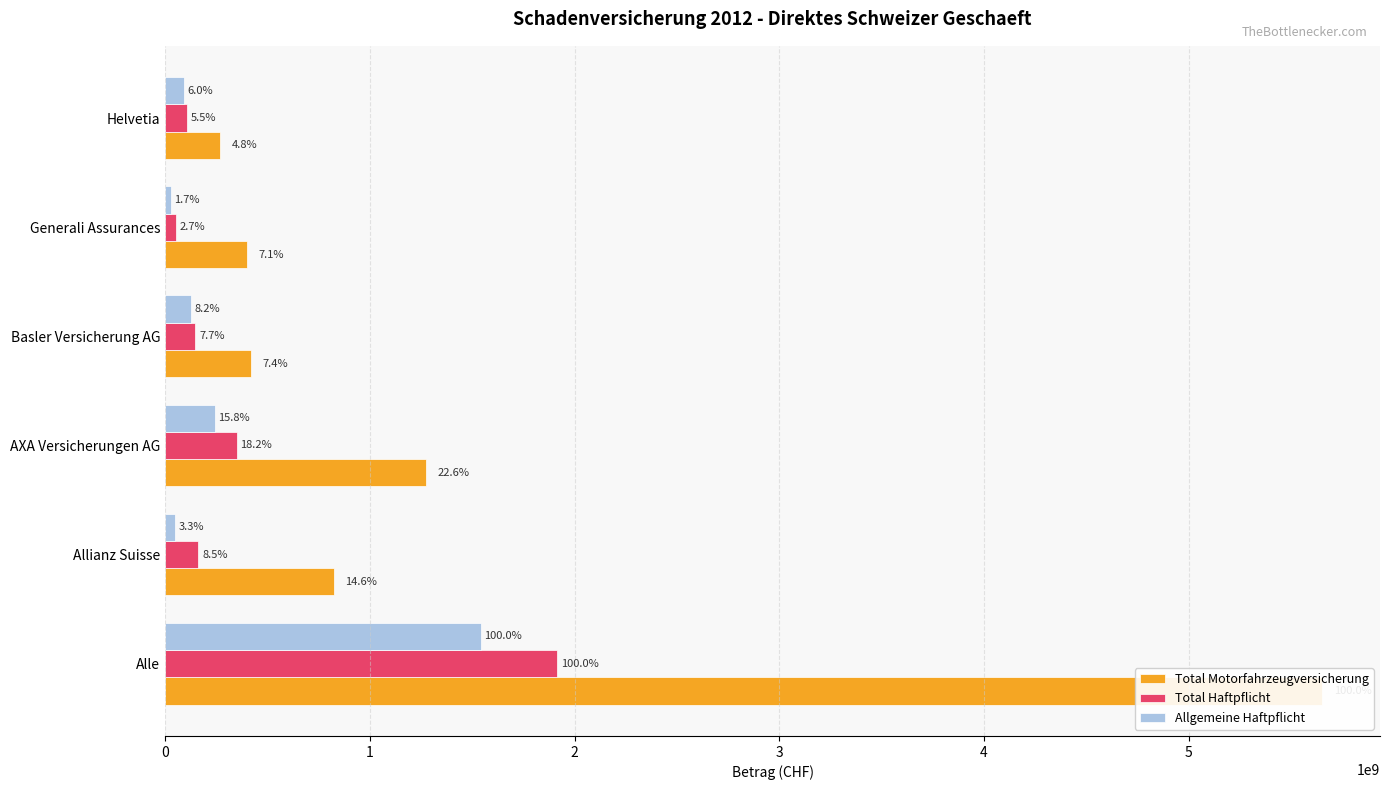

What value does the Total Haftpflicht series have at Basler Versicherung AG?

146590076